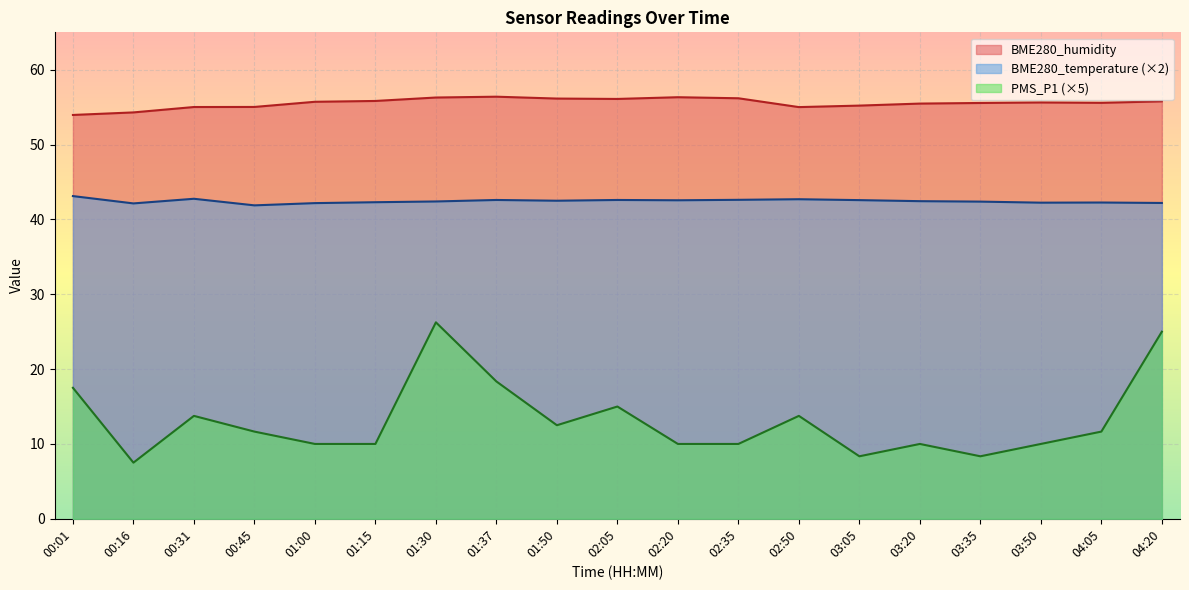

Which label corresponds to the largest value in the chart?

01:37